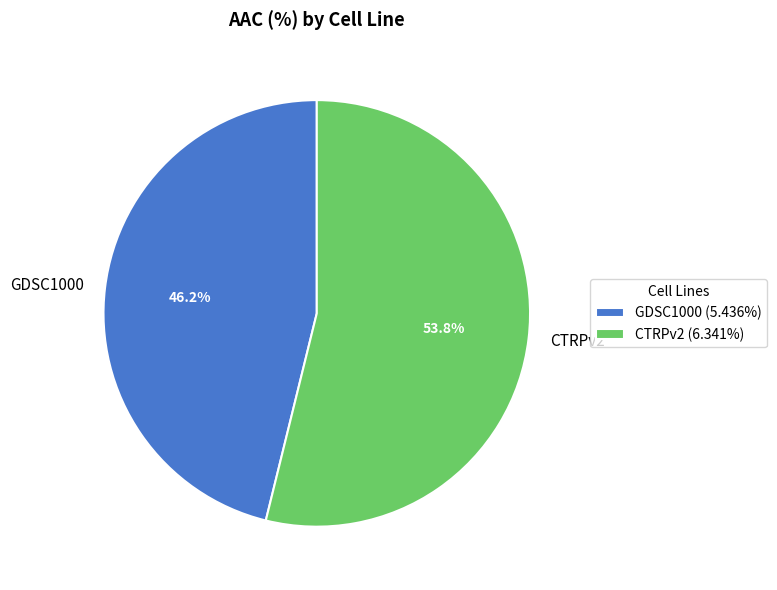

Rank the categories by value from highest to lowest.

CTRPv2, GDSC1000